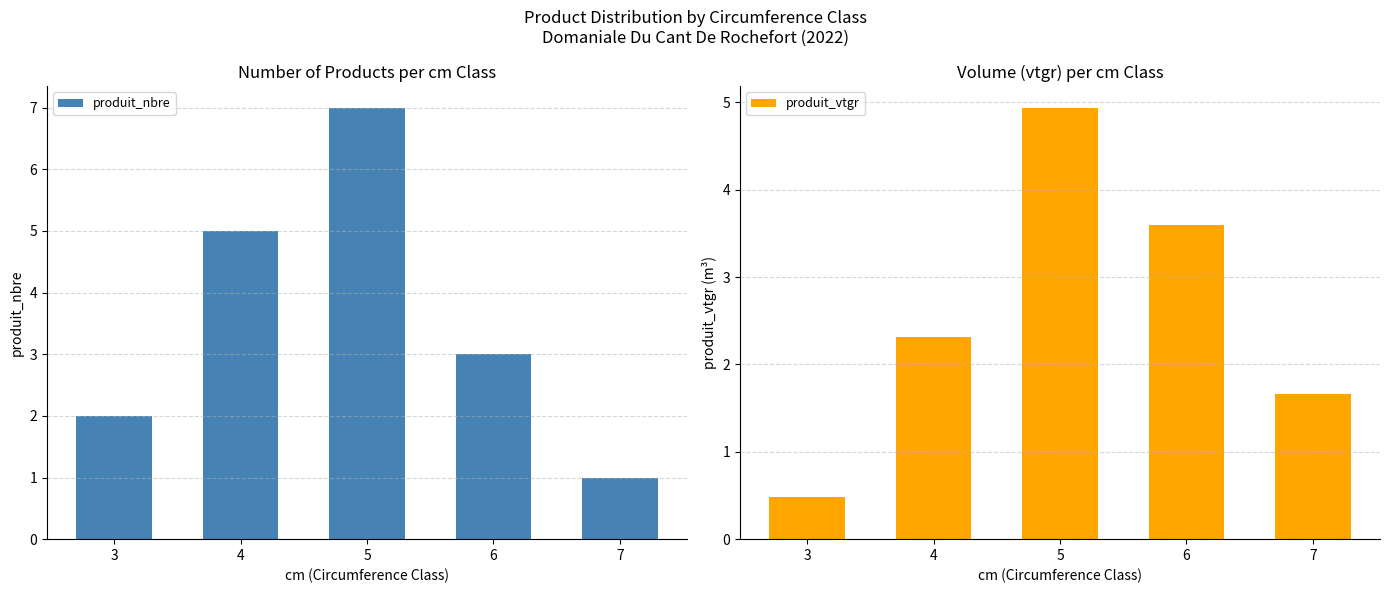

Which series has the largest range (max minus min)?

produit_nbre